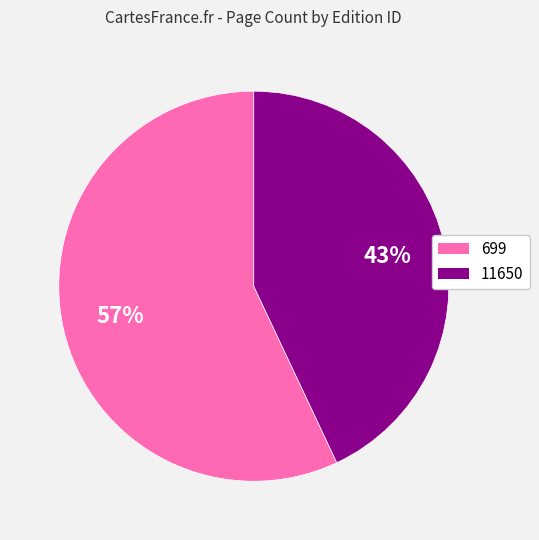

Is it true that 11650 is 43% of the pie?

True